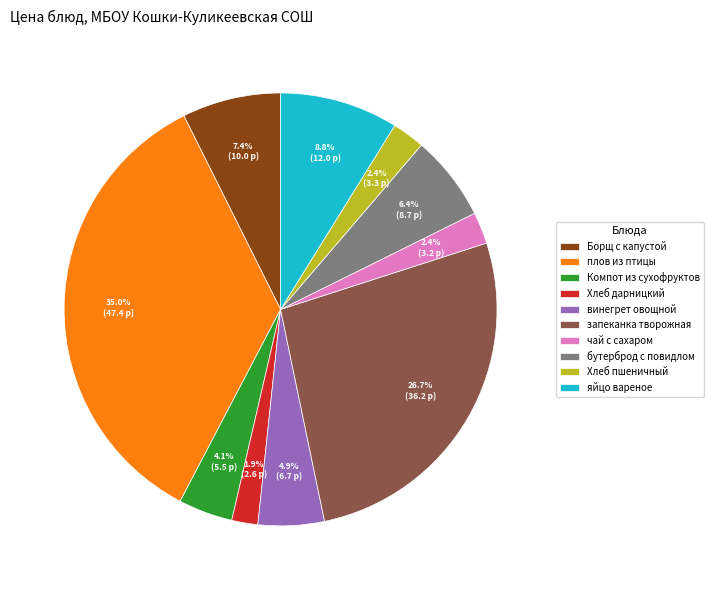

Does any single category account for the majority?

No